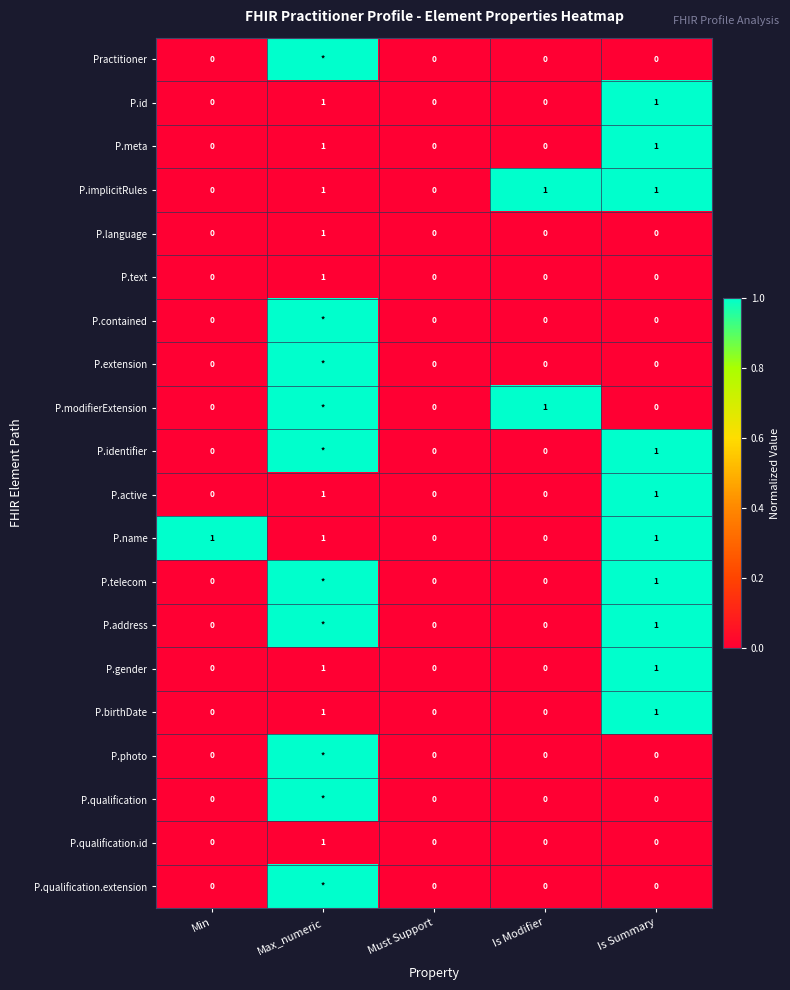

The value of P.name at Min is 2. True or false?

False